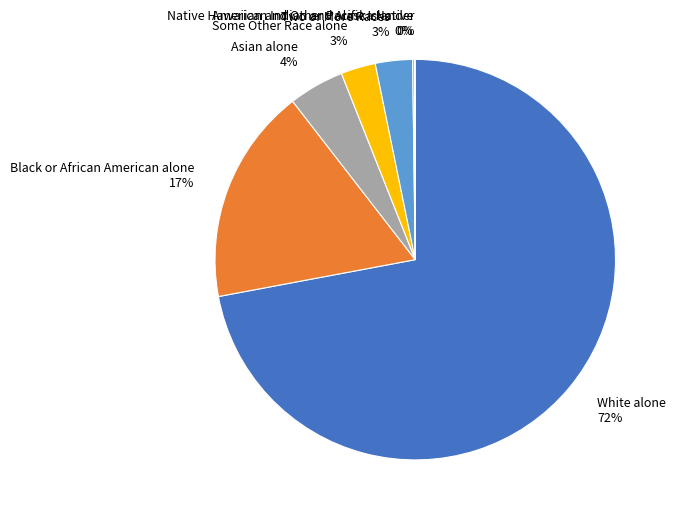

Is the sum of White alone and Two or More Races greater than half?

Yes